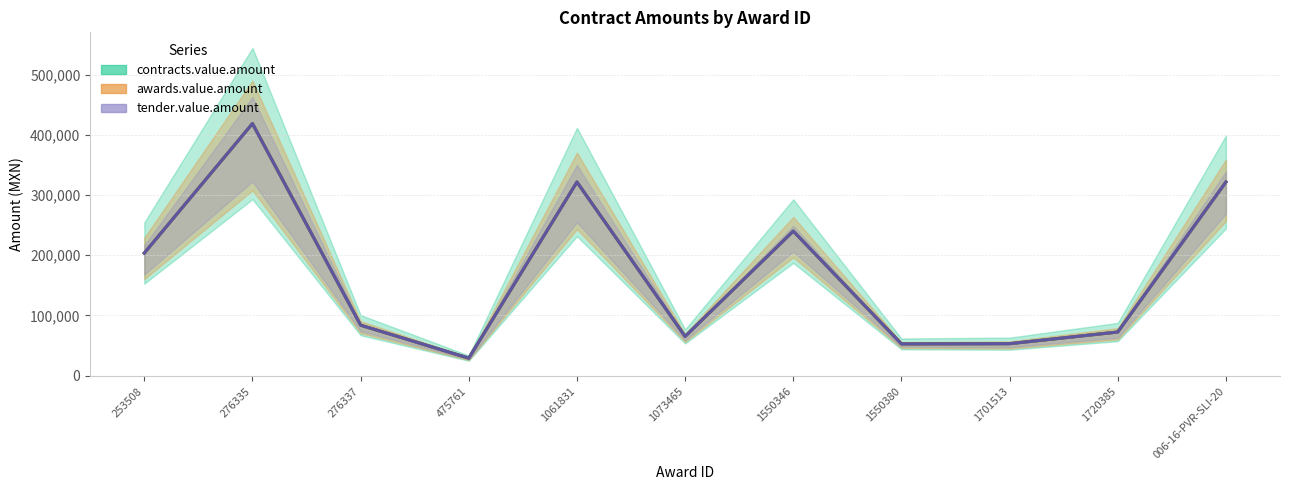

True or false: awards.value.amount and contracts.value.amount cross at least once.

False